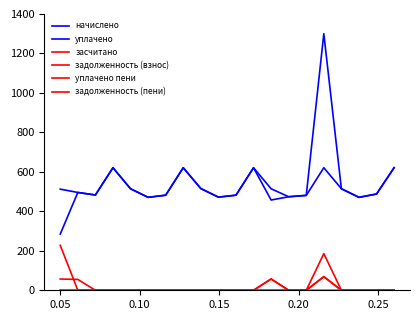

What is the sum of all засчитано values?

126.2